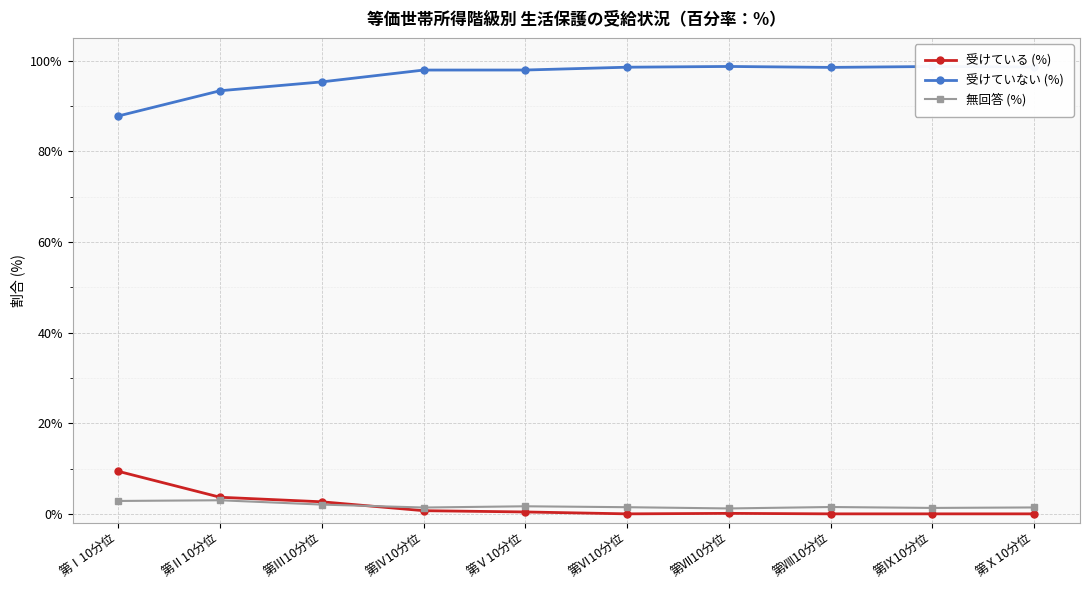

What is the sum of all 受けている (%) values?

16.9